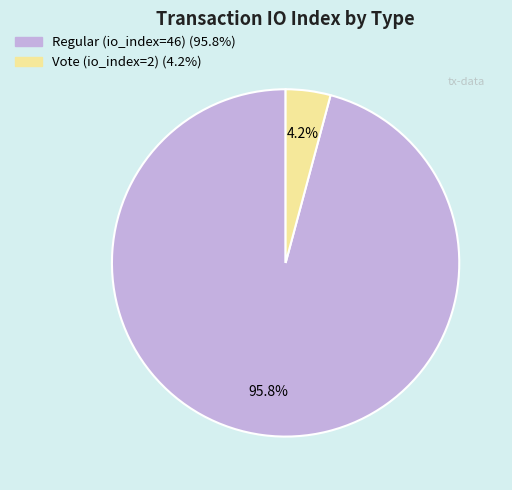

Which category has the smallest portion of the pie?

Vote (io_index=2)